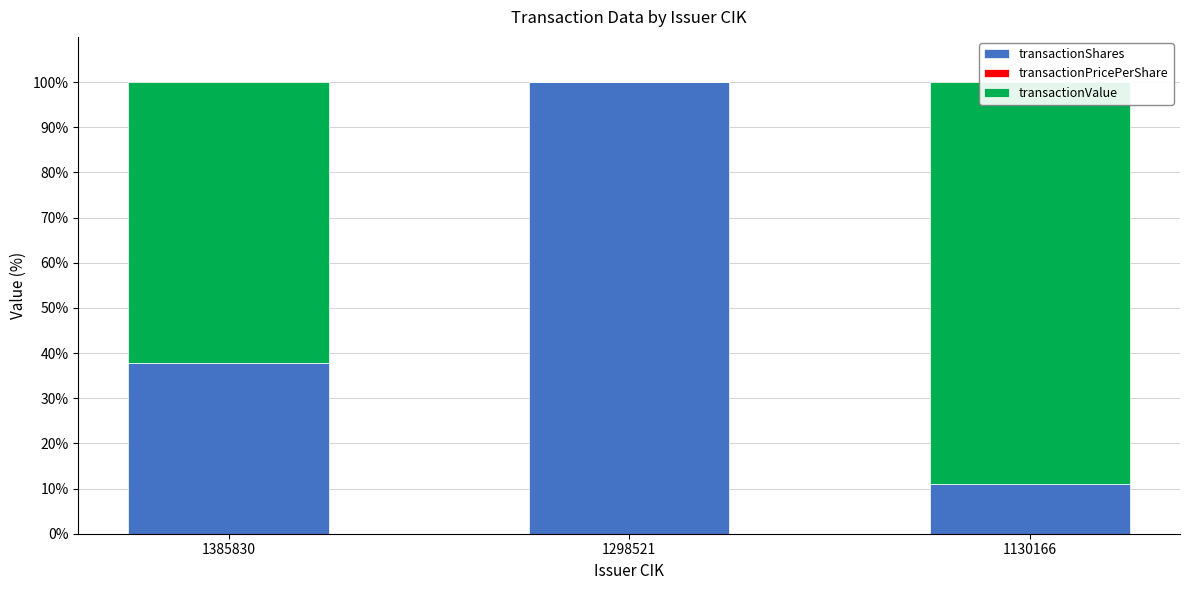

How many bars are there in total?

9